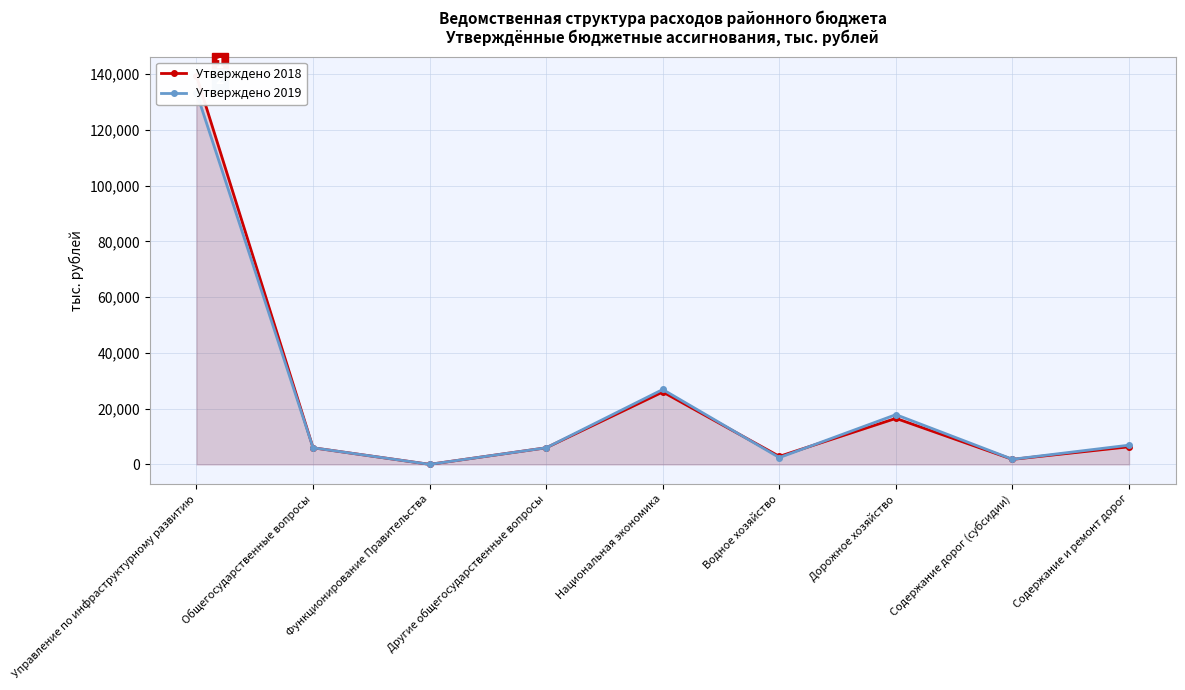

In Утверждено 2019, how many points are lower than both neighbors (excluding endpoints)?

3